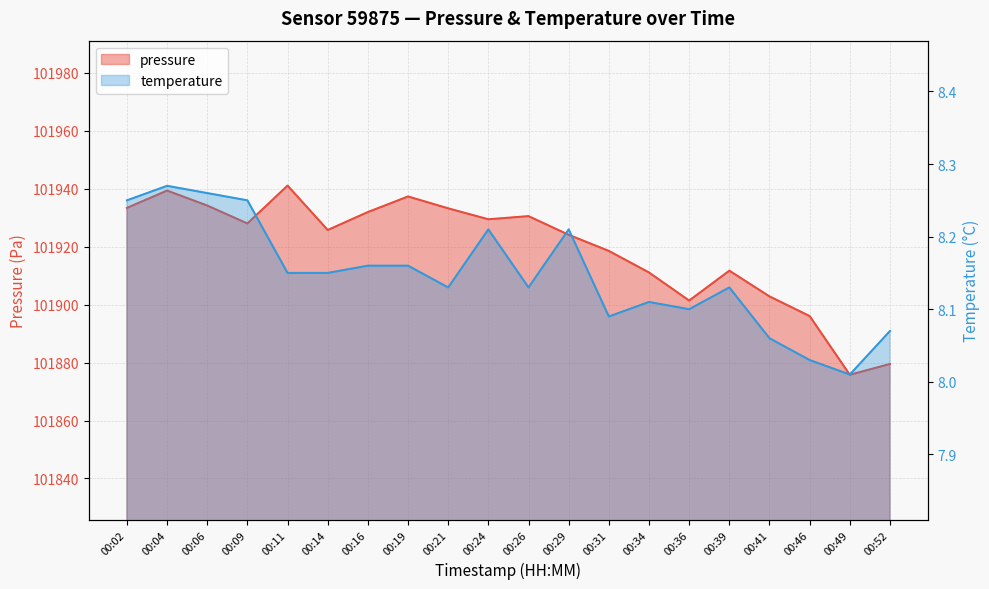

How many interior local peaks does the pressure series have?

5